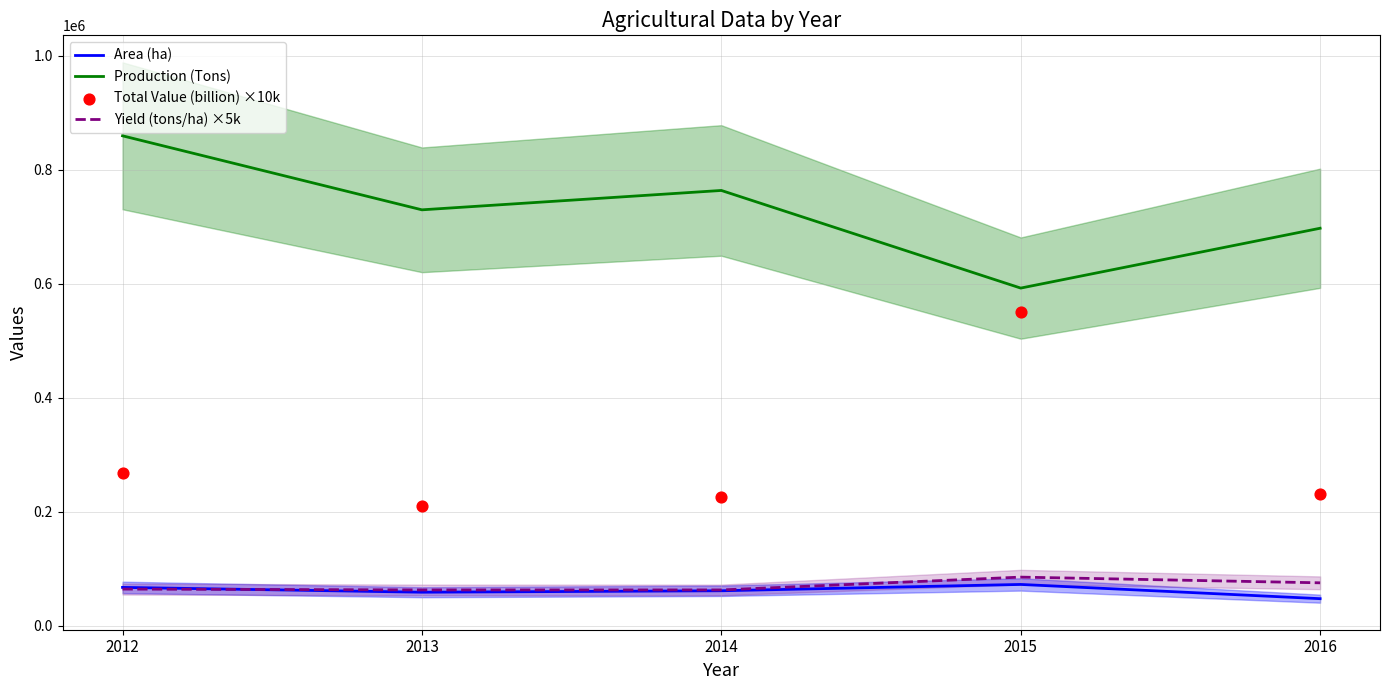

At how many categories does at least one series exceed 167501?

5